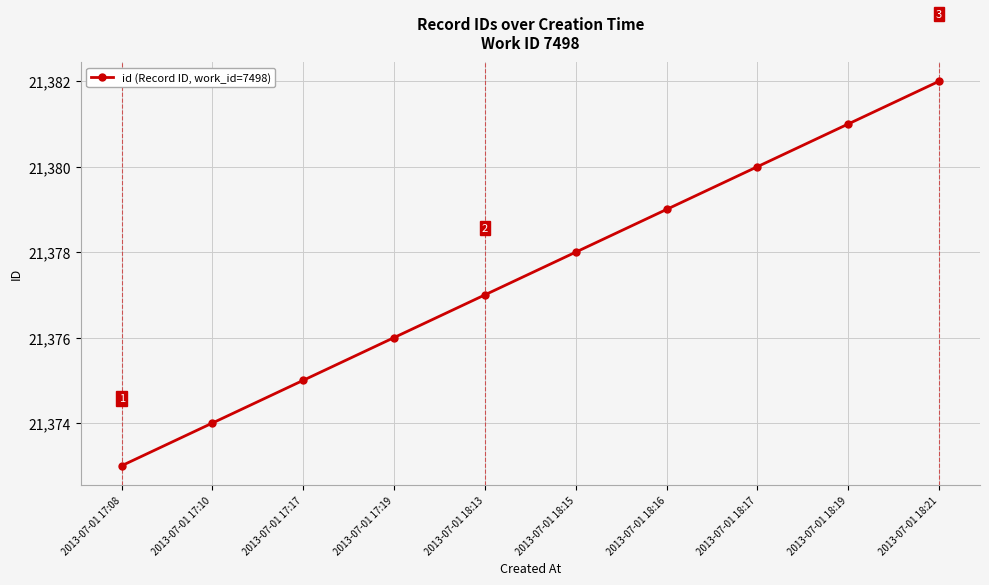

What is the label of the 1st point from the left?

2013-07-01 17:08